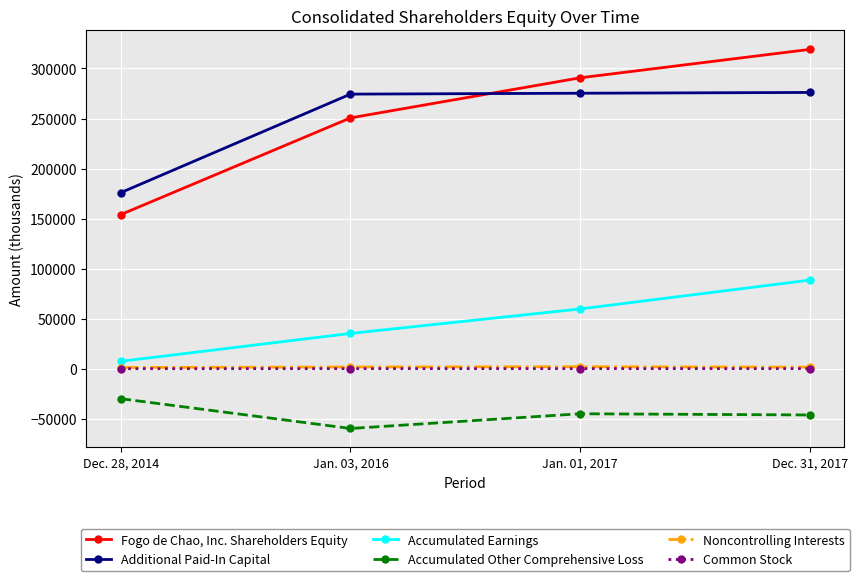

At which category is the sum across all series the highest?

Dec. 31, 2017